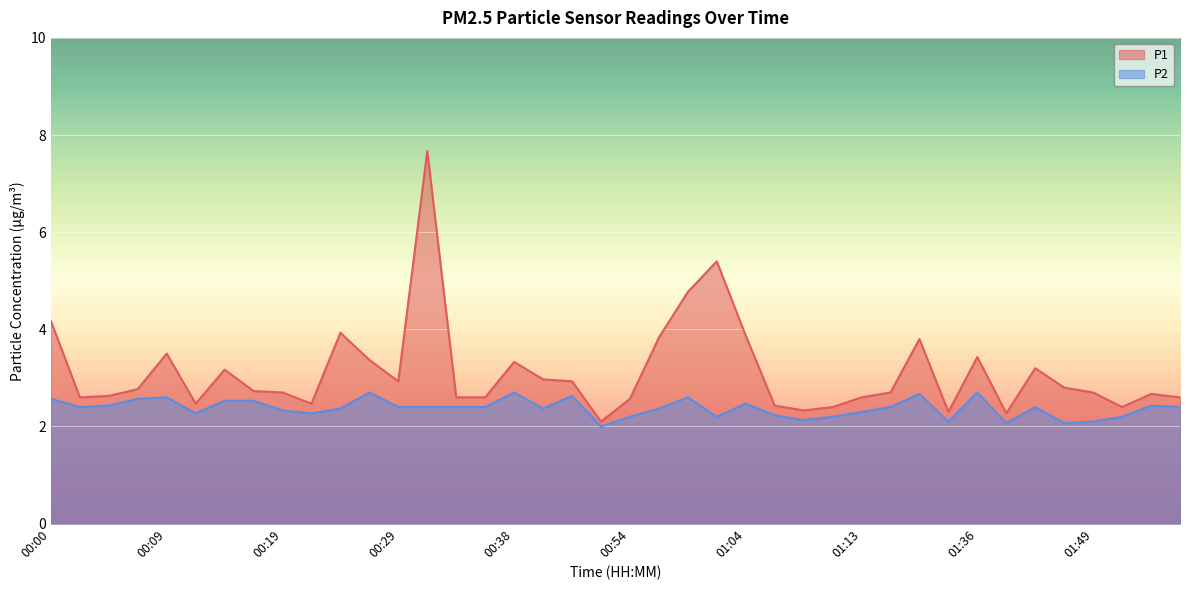

Which series changed the most between 00:29 and 01:41?

P1